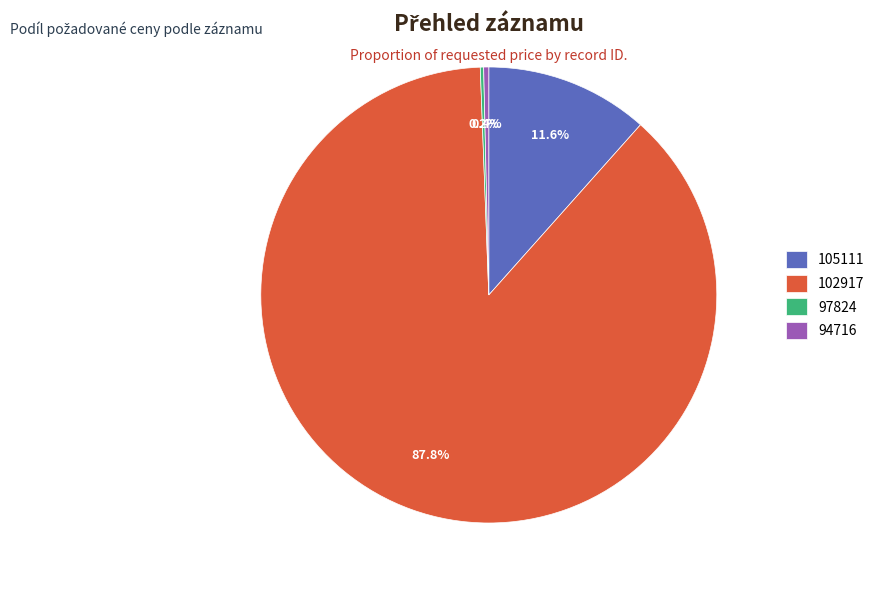

What is the largest slice in the pie chart?

102917